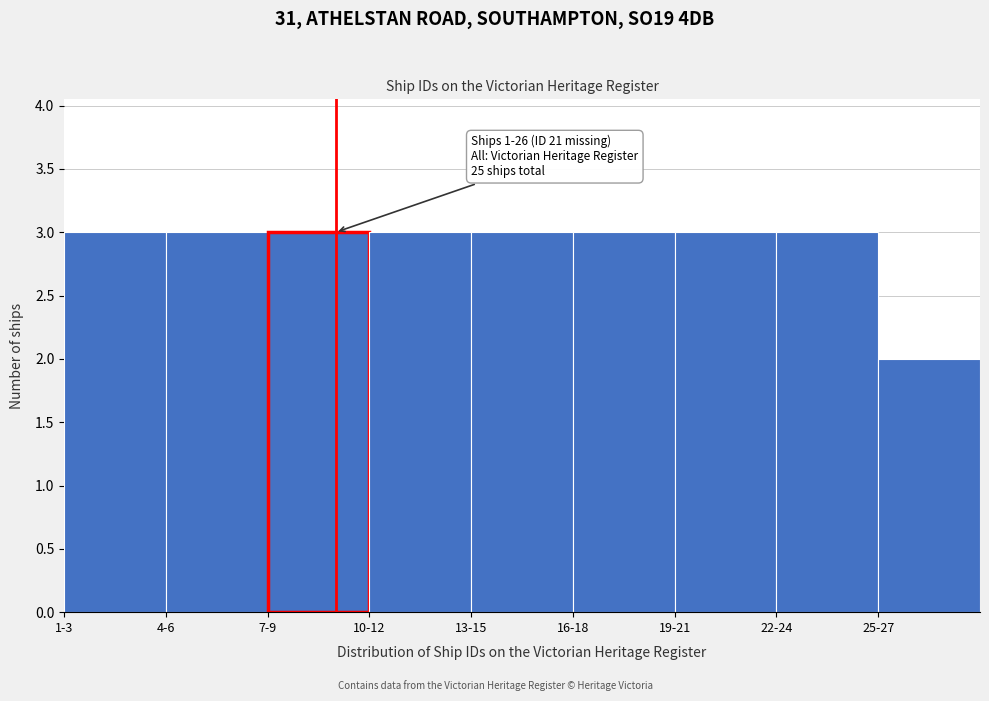

Reading left to right, list all the values displayed in this chart.

1-3=3	4-6=3	7-9=3	10-12=3	13-15=3	16-18=3	19-21=3	22-24=3	25-27=2